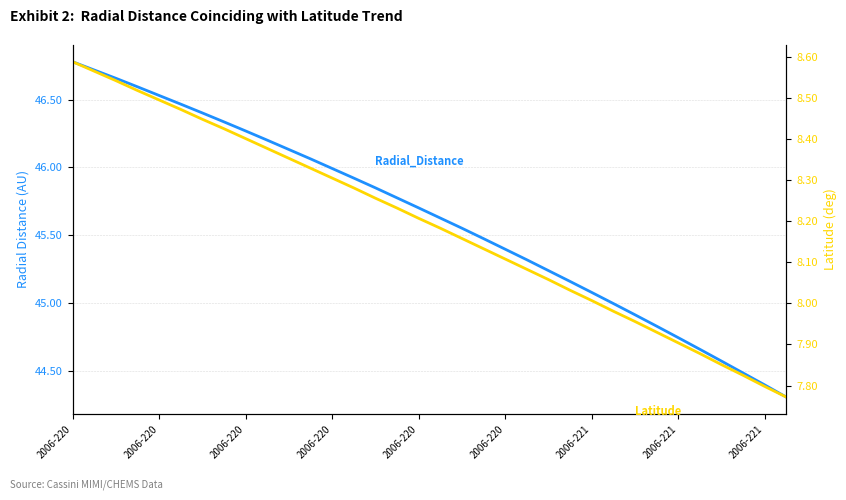

True or false: Latitude and Radial_Distance intersect in this chart.

False